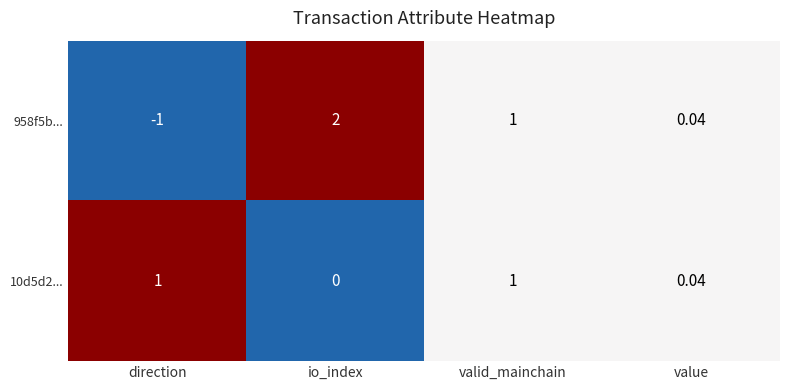

Is the value of 958f5b... at direction greater than the value of 10d5d2... at value?

No